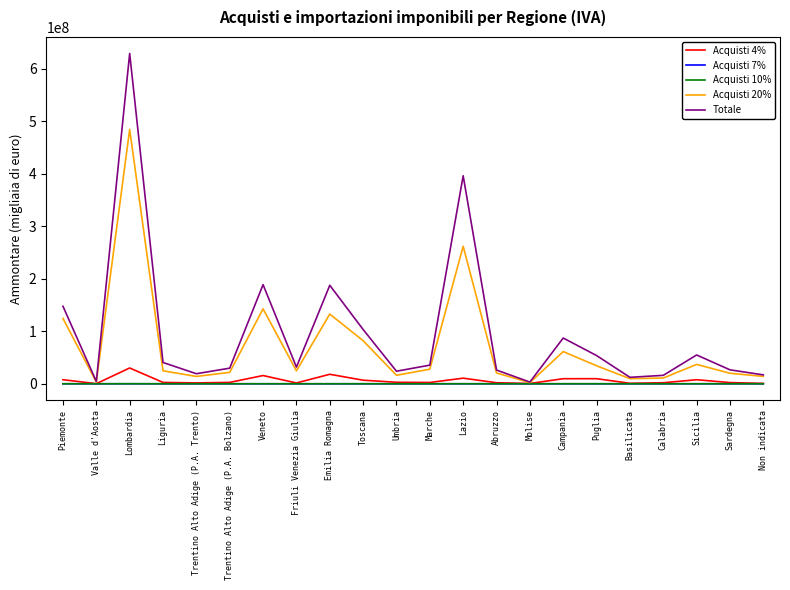

What is the total value across all series at Piemonte?

279839169